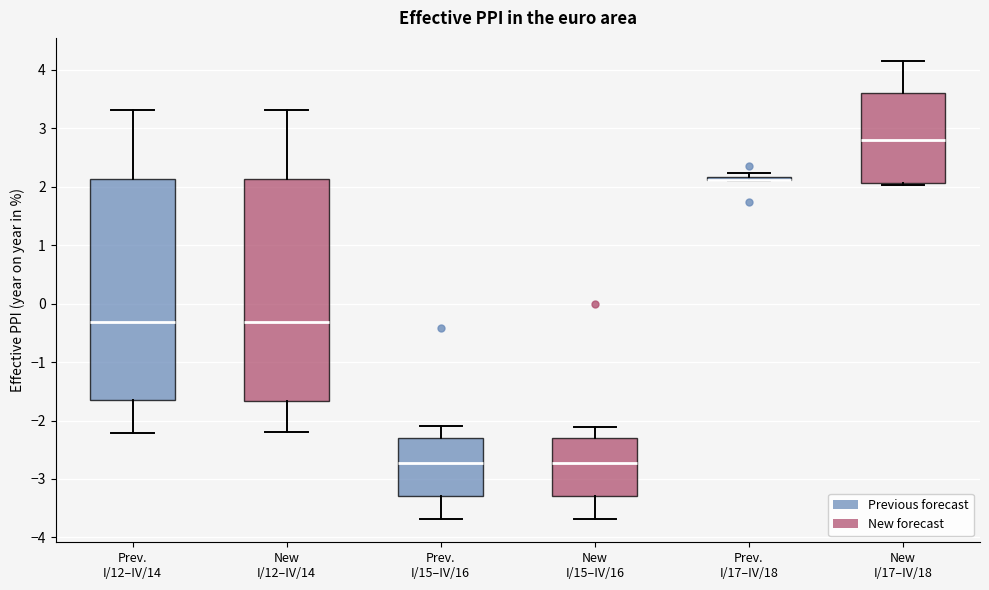

Where is the lower edge of the box for New I/12–IV/14 on the y-axis? The values are not printed on the chart, so give them approximately, as read against the axis.

-1.7